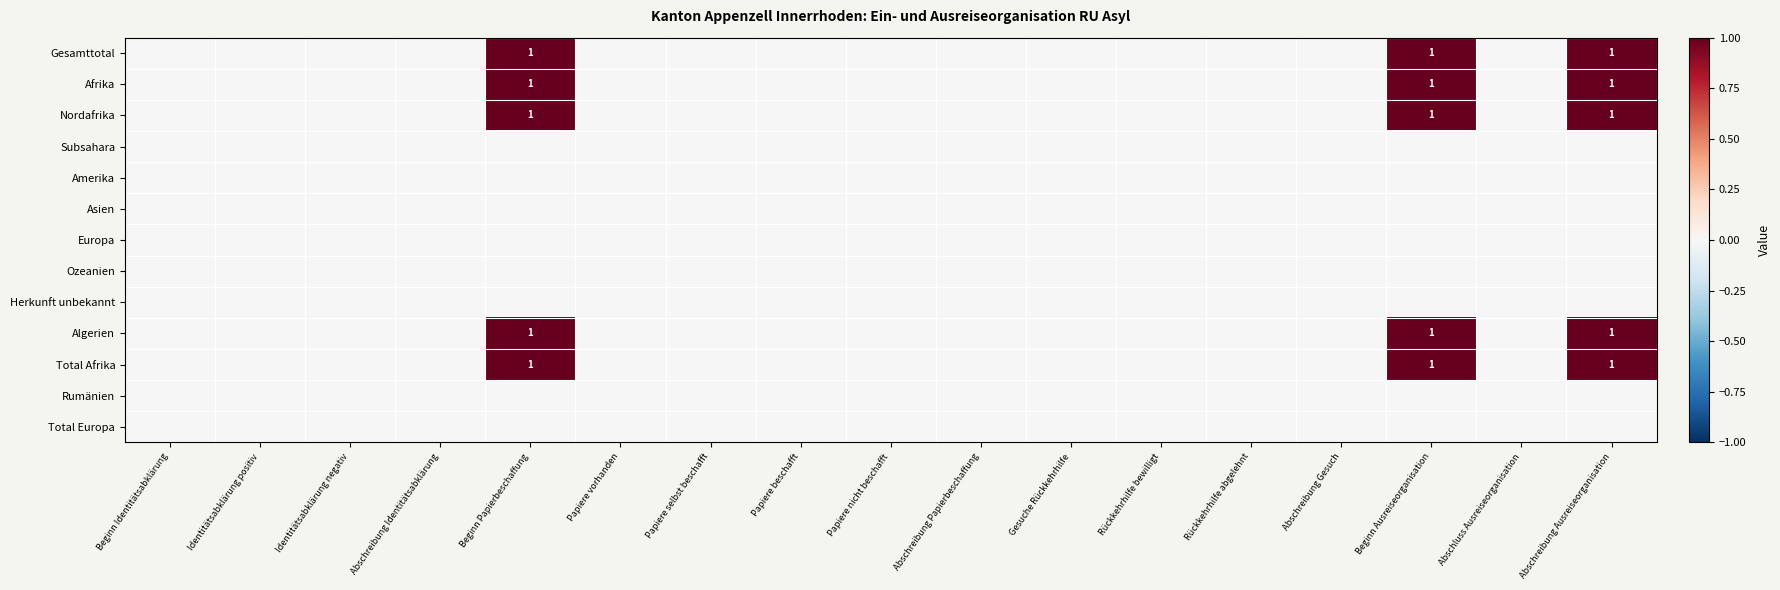

The Algerien series shows 1 at Beginn Ausreiseorganisation. True or false?

True